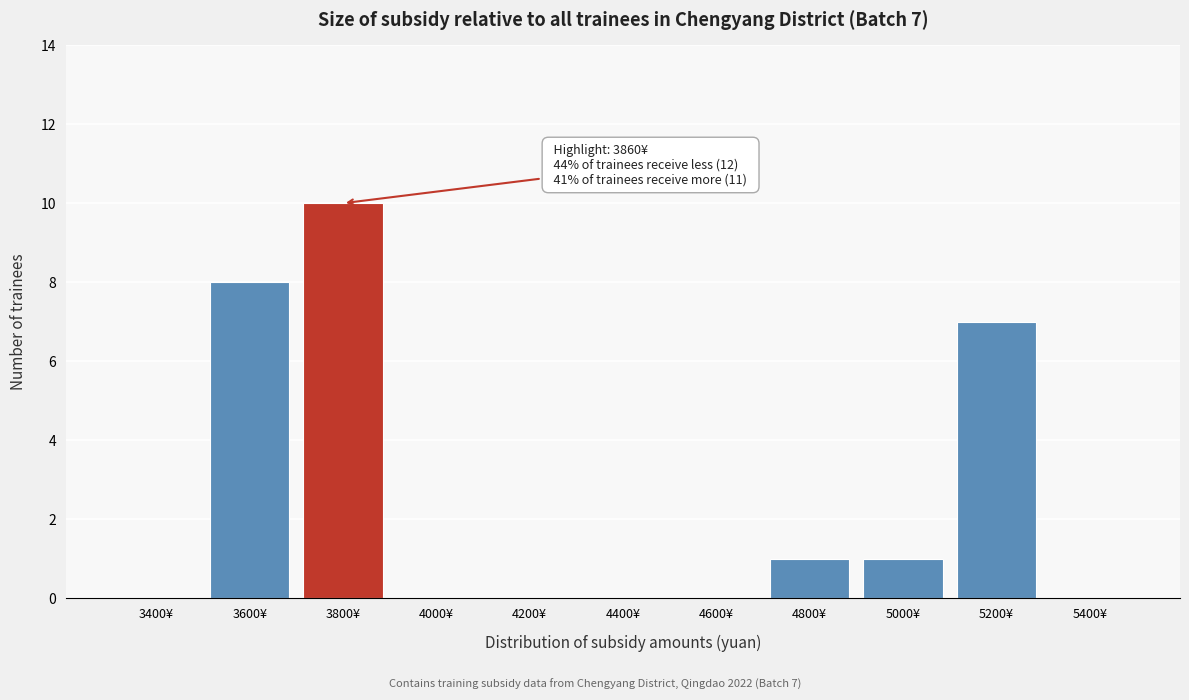

Reading left to right, extract all data points from this chart.

3400¥=0	3600¥=8	3800¥=10	4000¥=0	4200¥=0	4400¥=0	4600¥=0	4800¥=1	5000¥=1	5200¥=7	5400¥=0